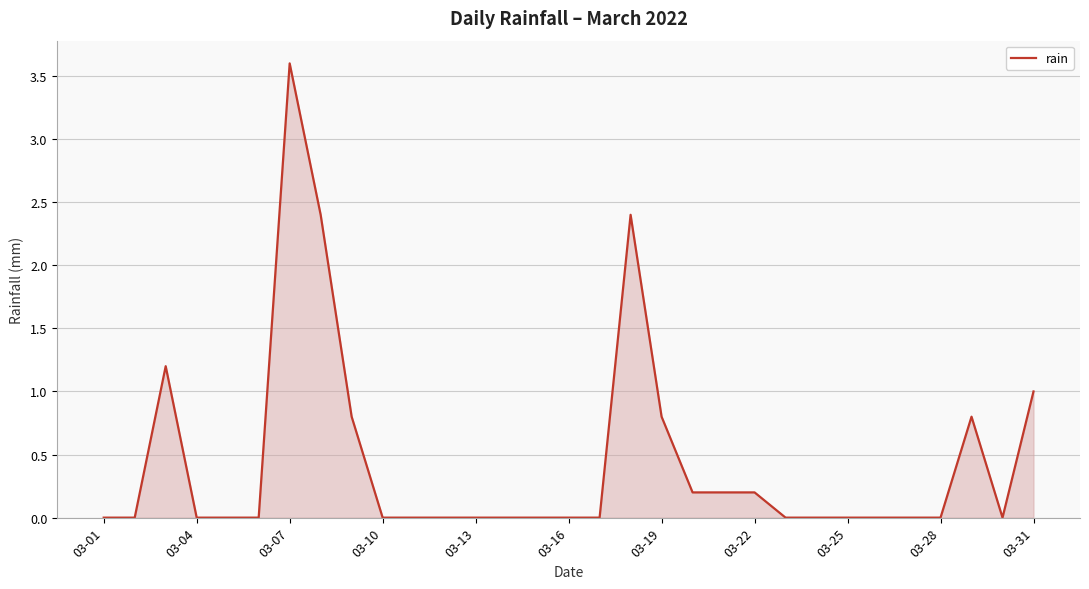

What is the greatest value displayed?

3.6